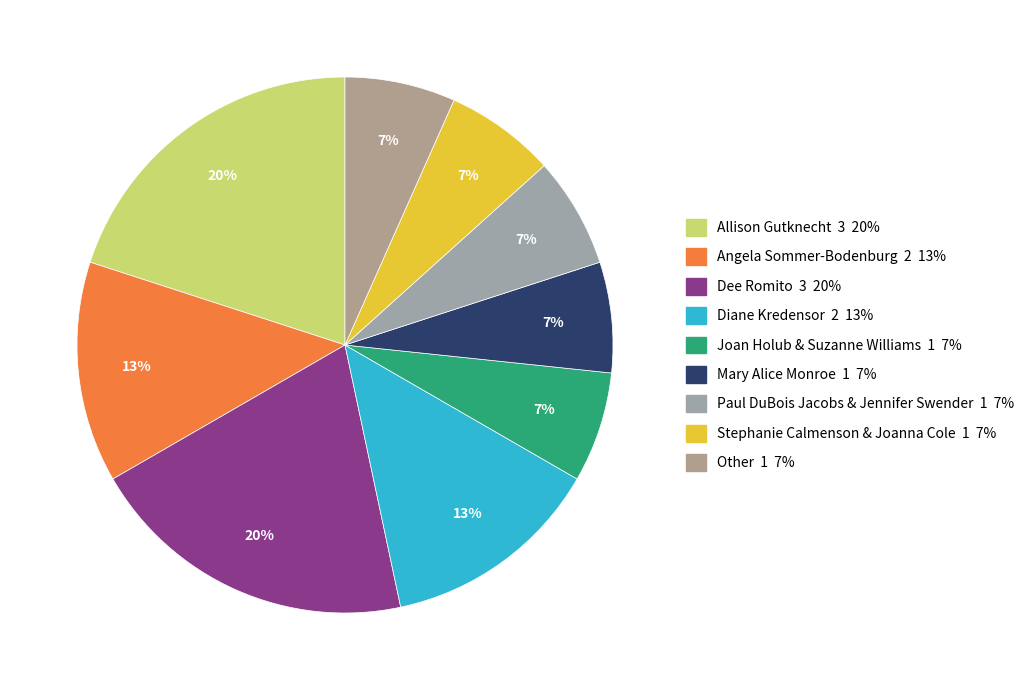

How many slices are in this pie chart?

9